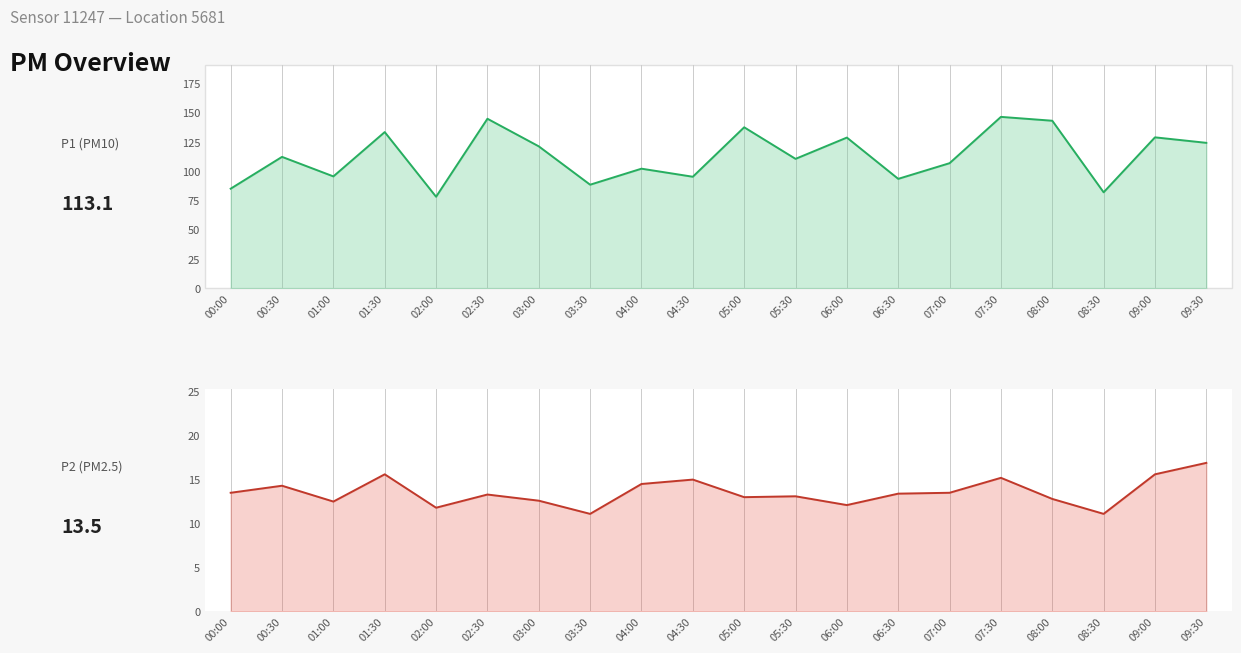

True or false: P2 and P1 cross at least once.

False